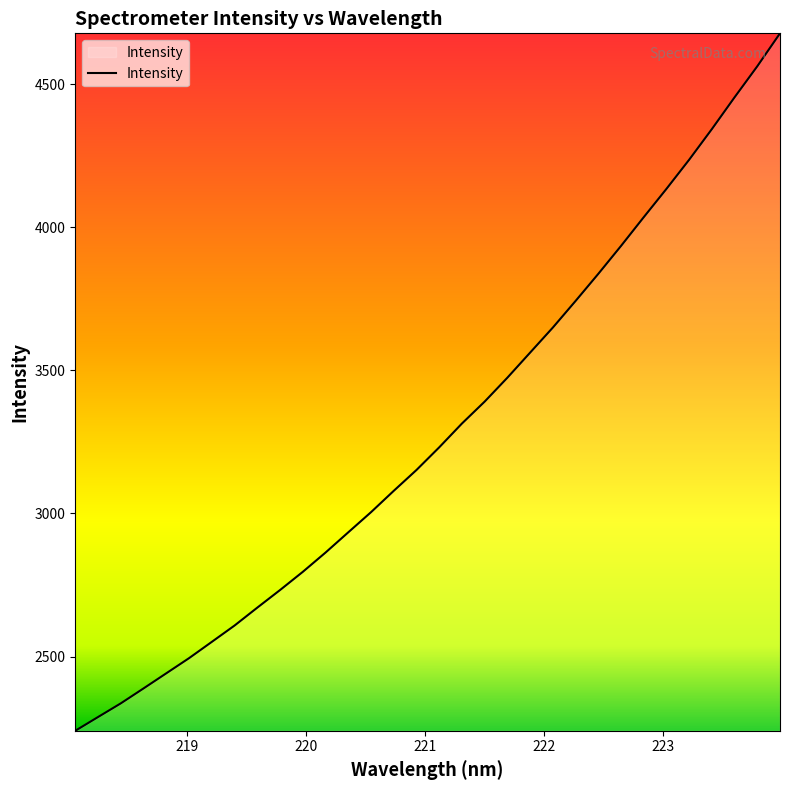

What is the maximum value shown in the chart?

4678.6